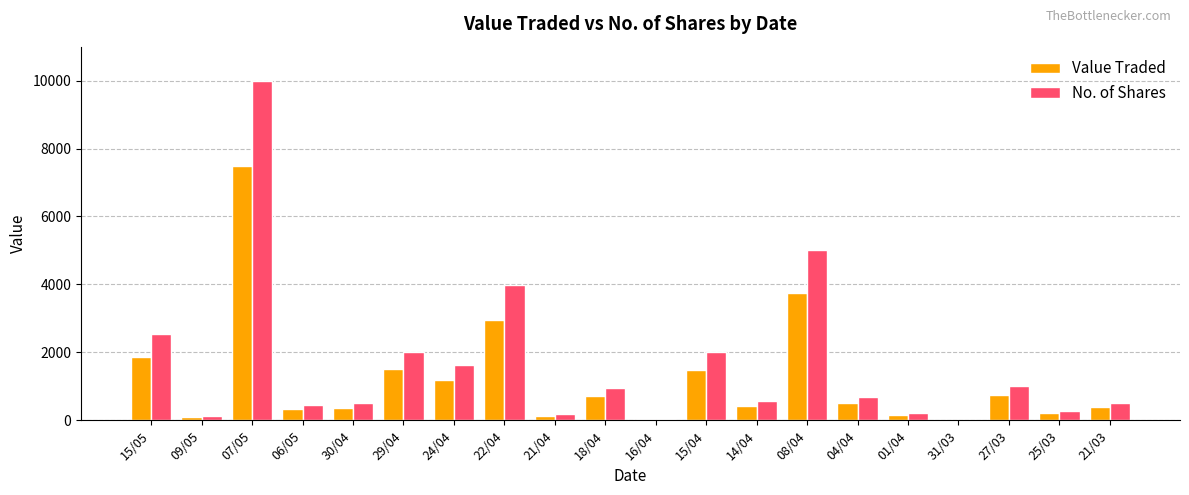

Which category has the highest value in the No. of Shares series?

07/05